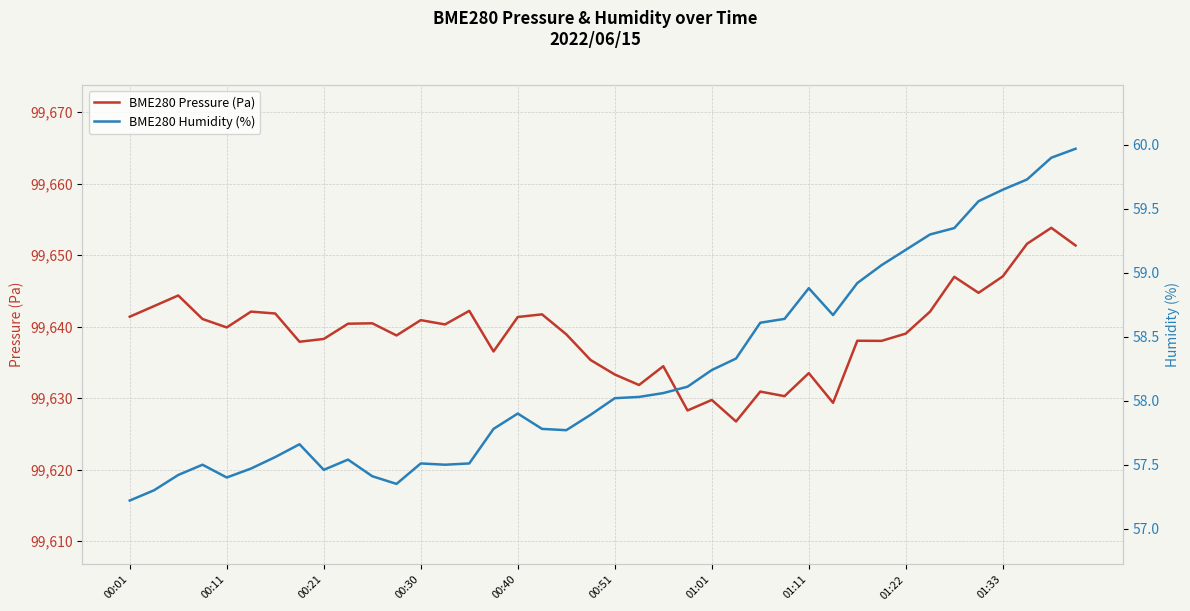

What is the difference between the second highest and second lowest values in the BME280 Pressure (Pa) series?

23.3